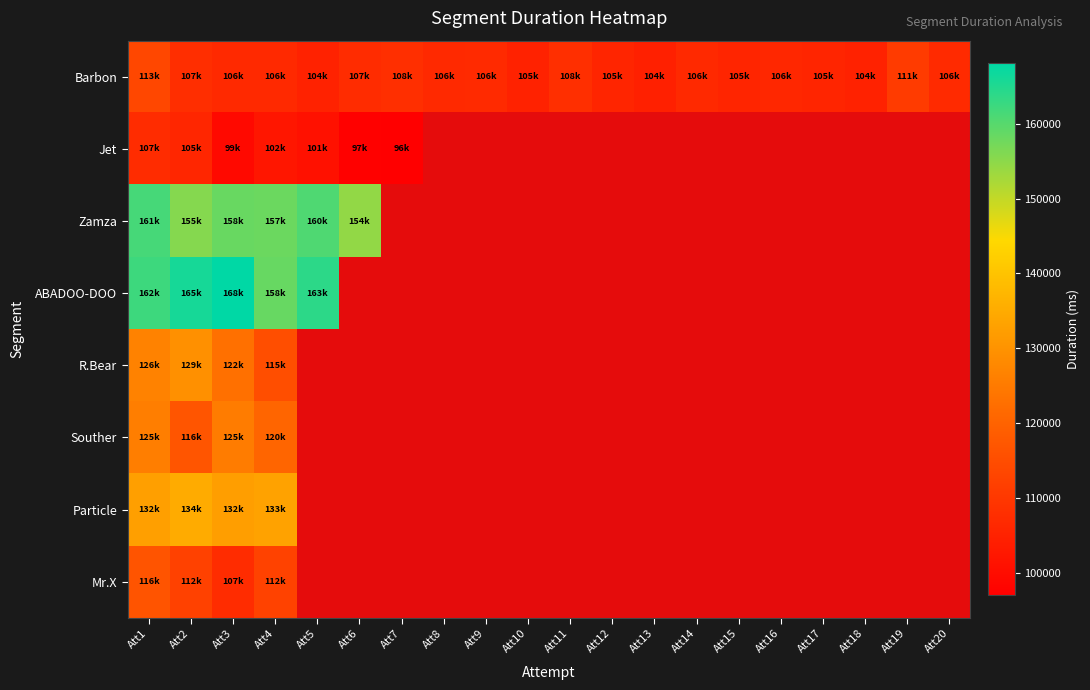

At which category is the sum across all series the highest?

Att1